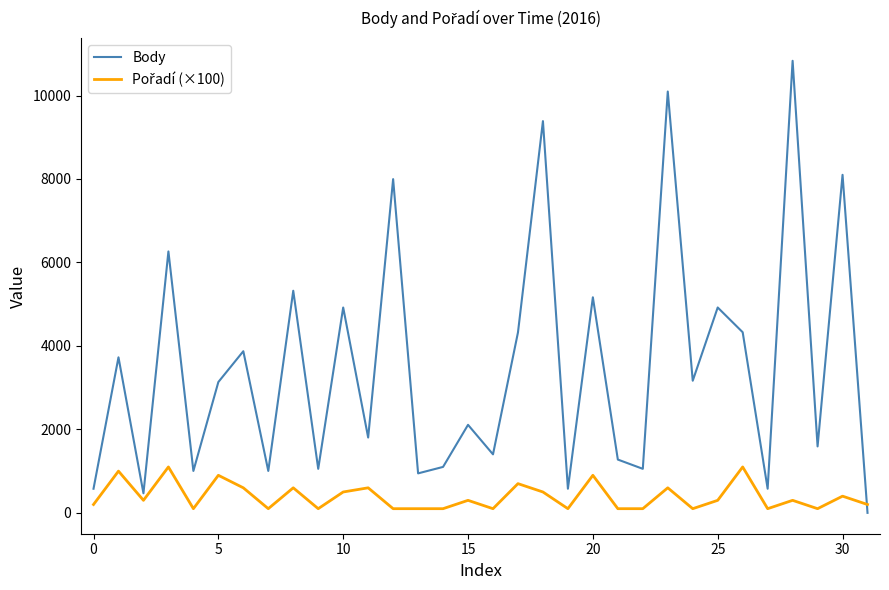

What is the average value of the Body series?

3503